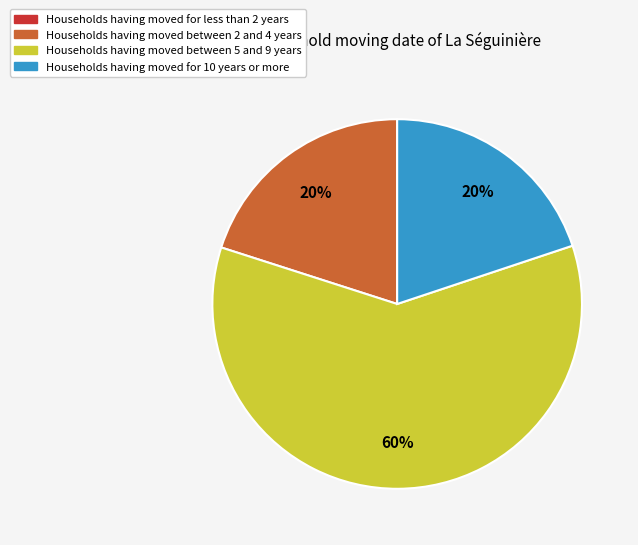

What is the majority slice?

Households having moved between 5 and 9 years